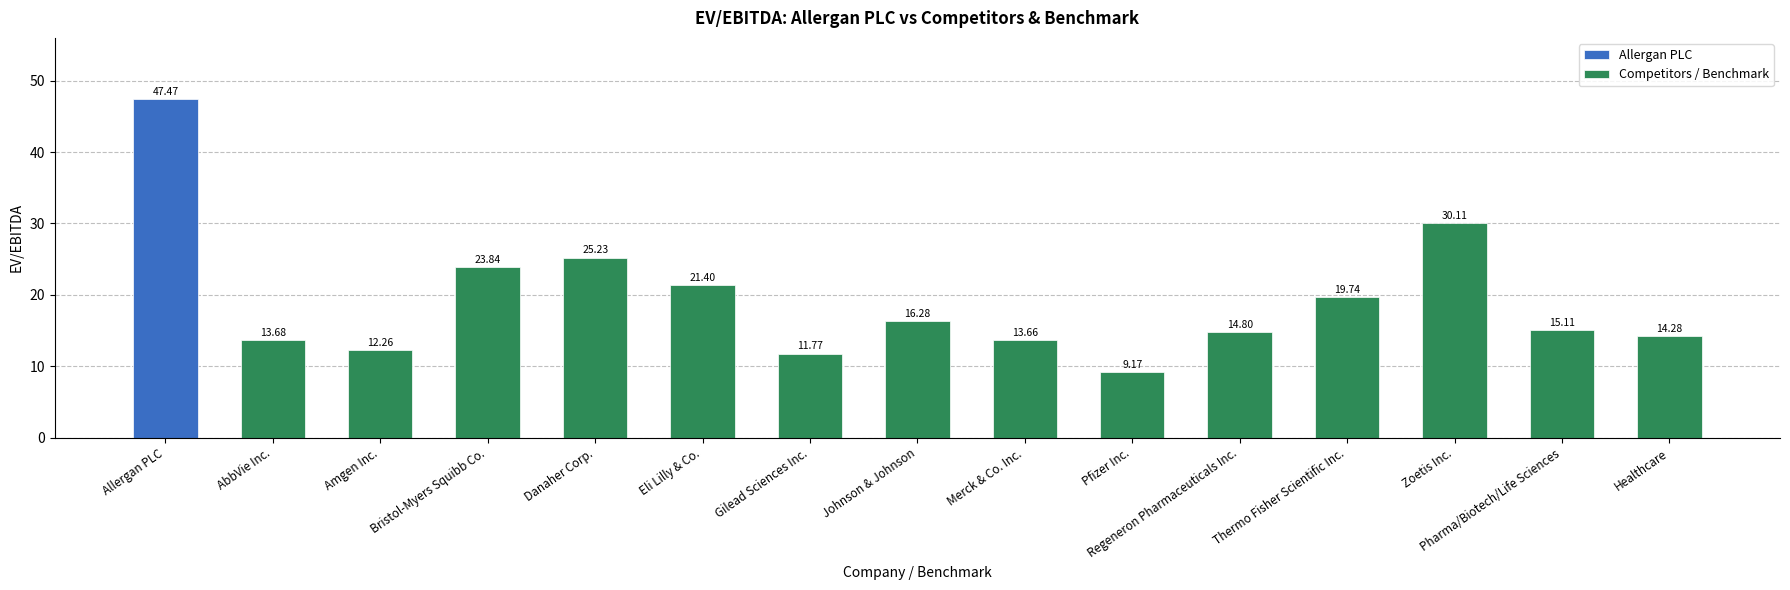

How many data points are less than 15?

7